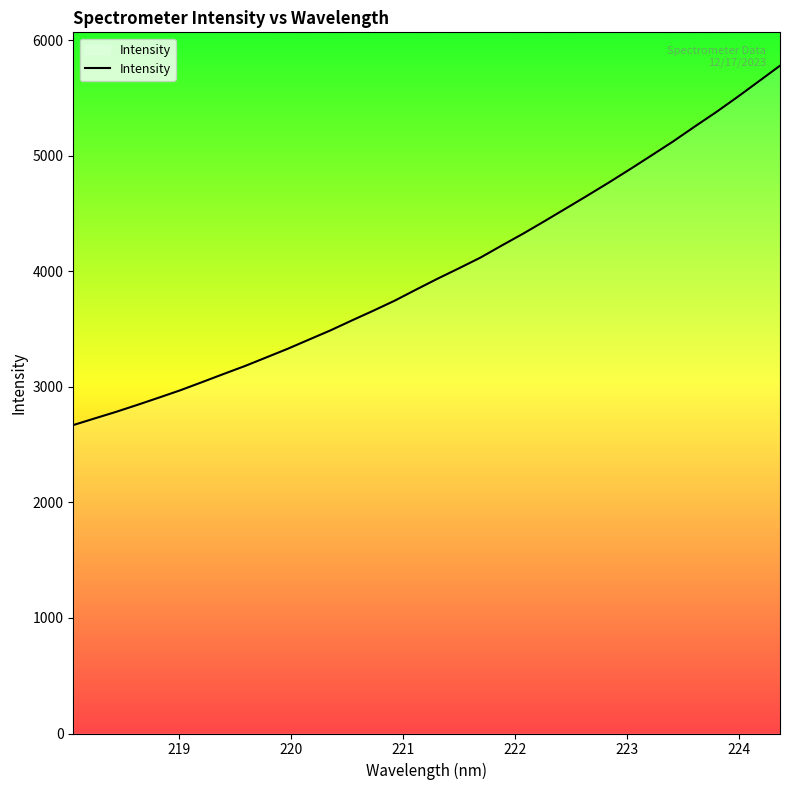

What is the minimum value shown in the chart?

2669.6